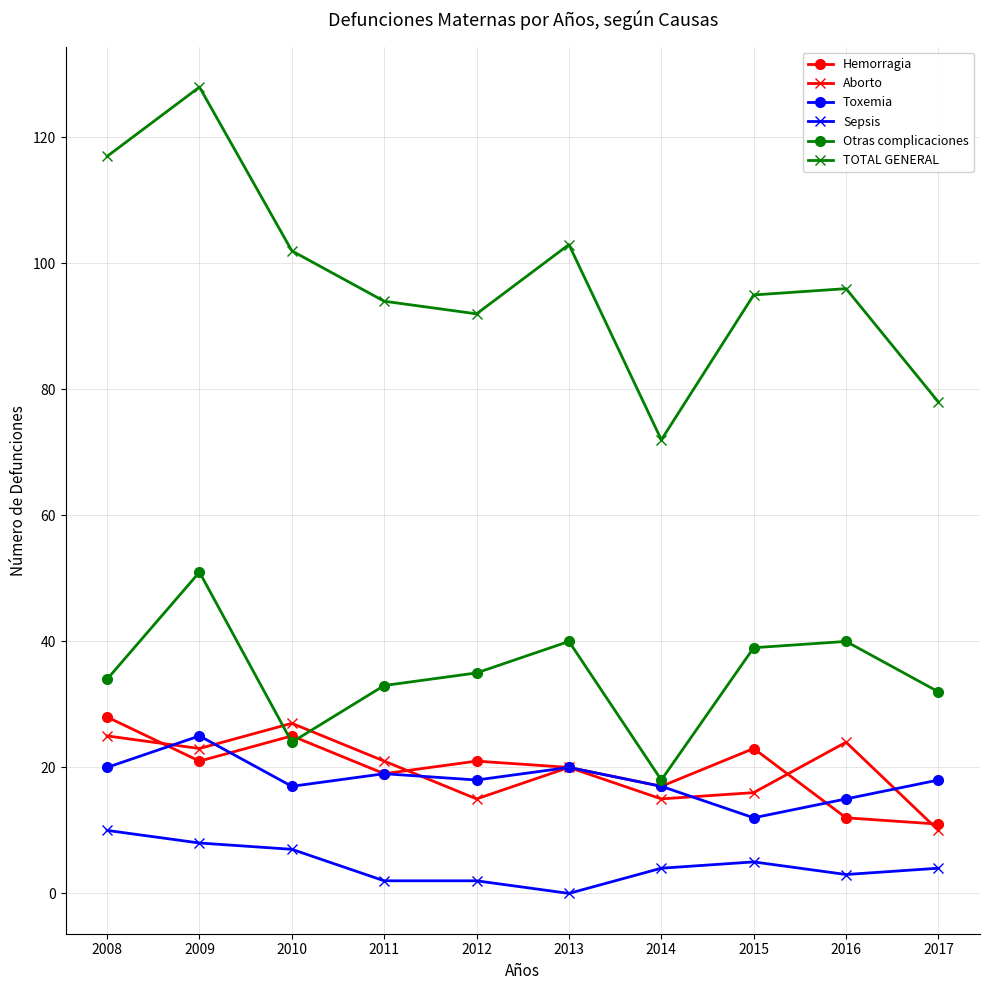

True or false: Aborto and TOTAL GENERAL intersect in this chart.

False